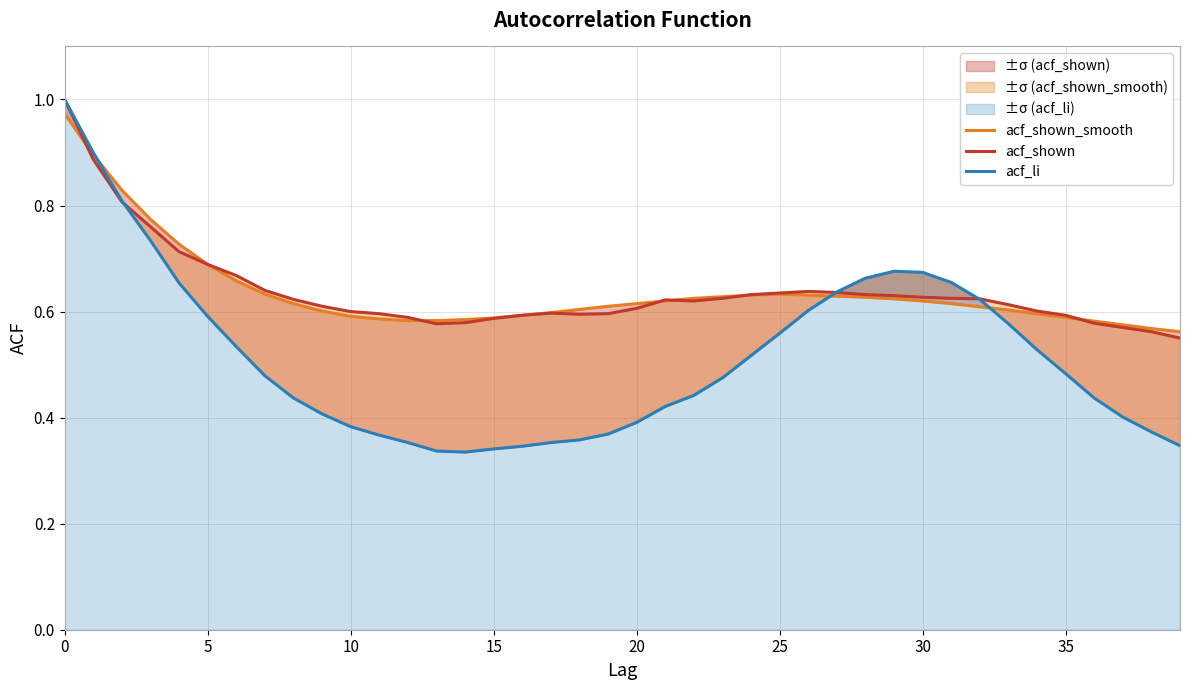

Which series has the largest total across all categories?

acf_shown